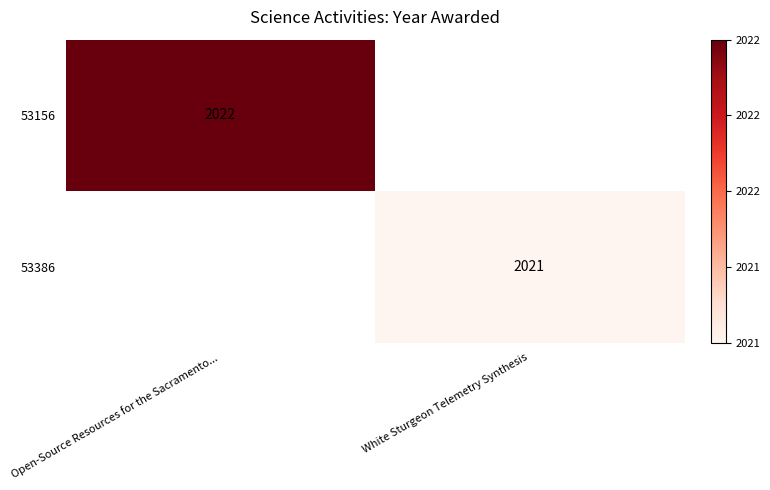

Count the number of categories in the chart.

2